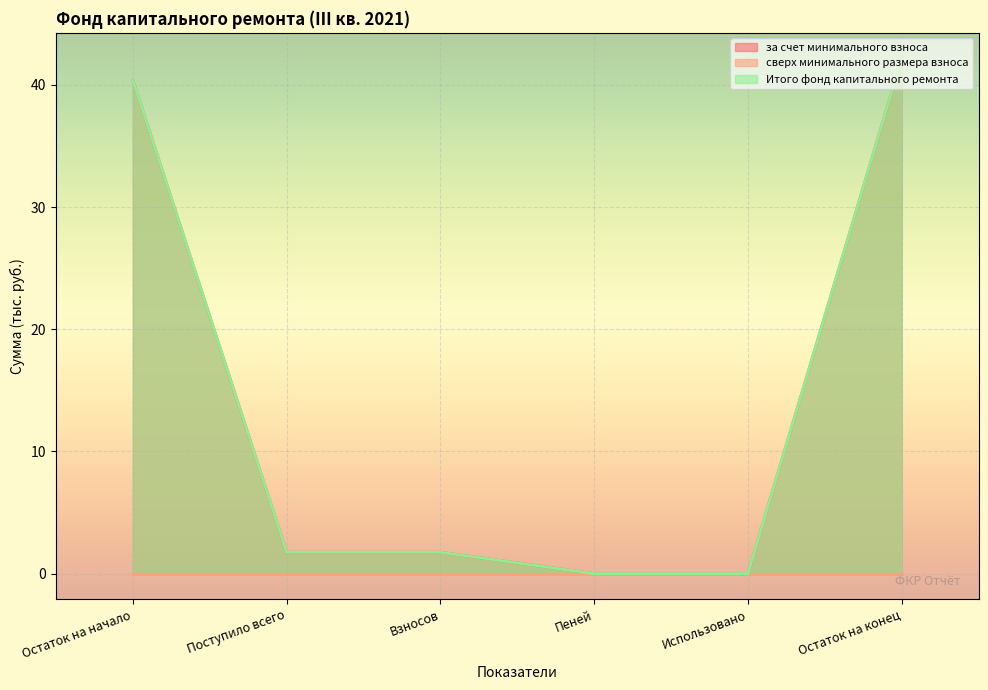

What is the label of the 1st point from the right?

Остаток на конец